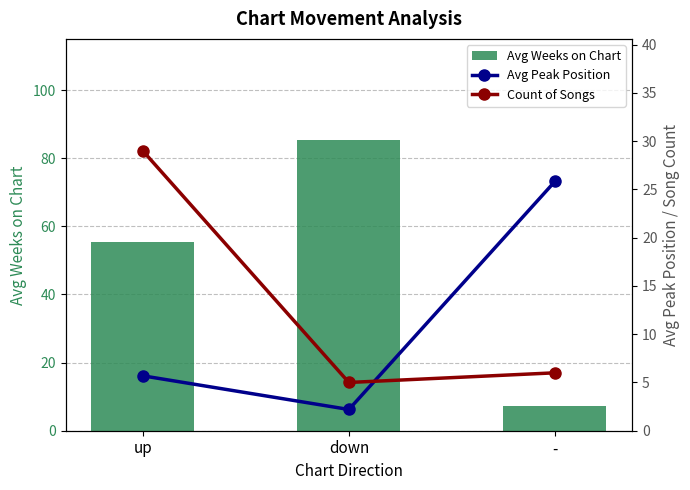

What is the difference between the Avg Peak Position values at - and down?

23.6